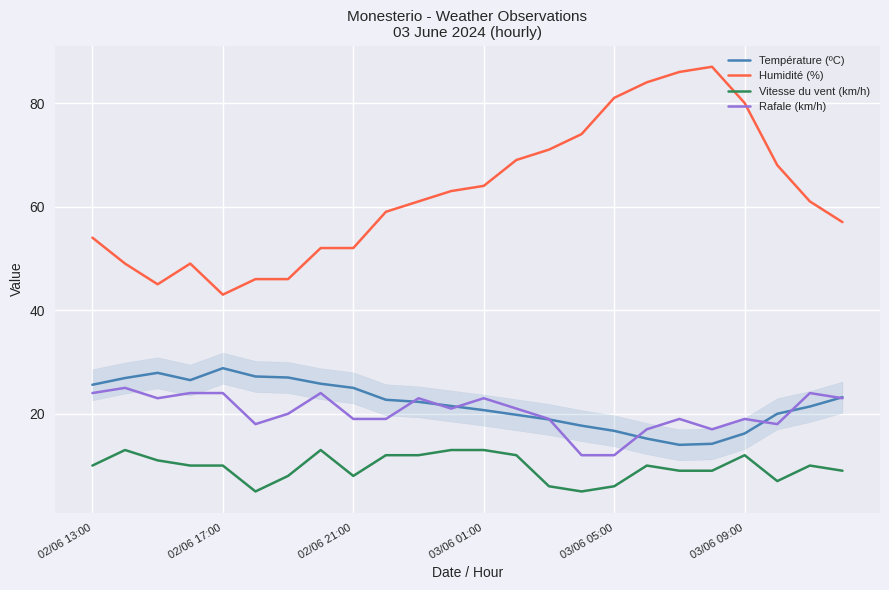

True or false: Vitesse du vent (km/h) and Rafale (km/h) intersect in this chart.

False